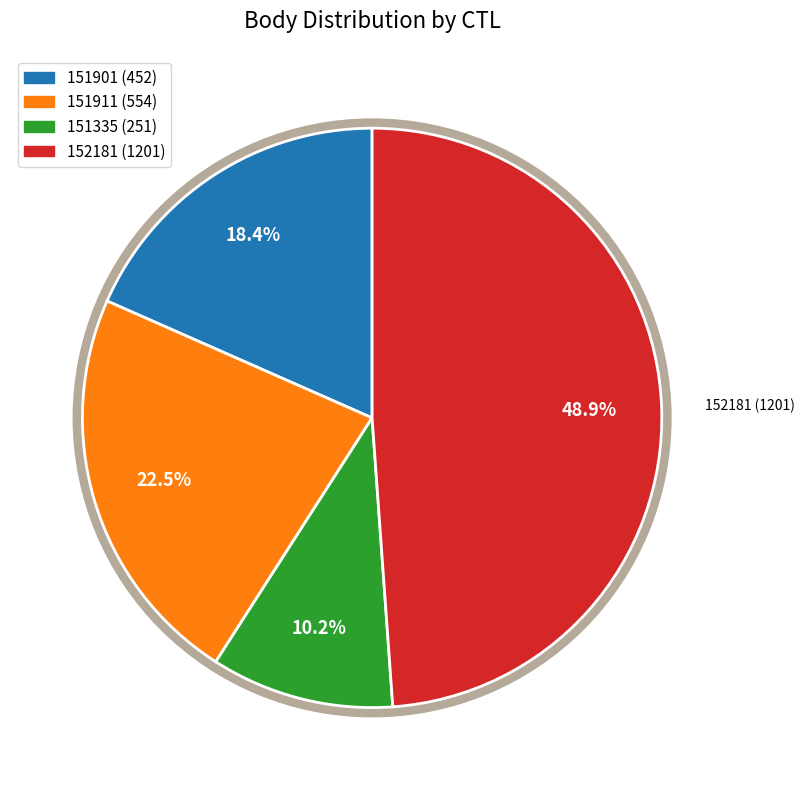

What percentage do 152181 (1201) and 151335 (251) together represent?

59.1%